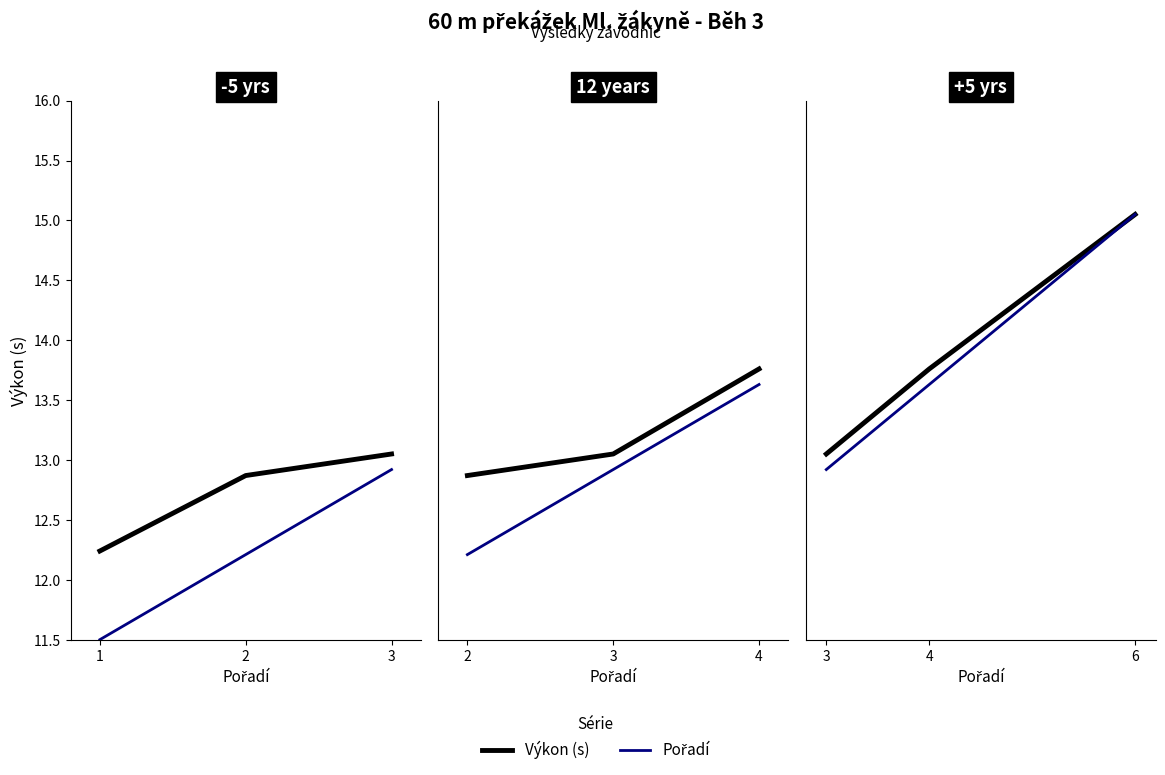

What is the value of the Výkon point at the 2nd from the left?

13.8